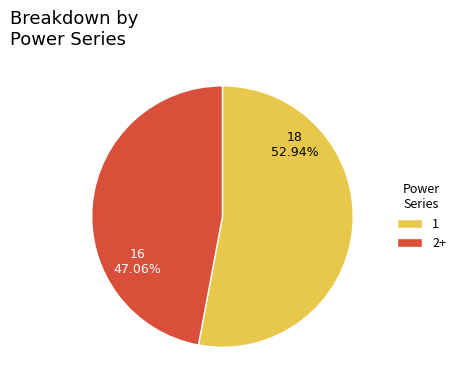

To the nearest percent, what is the average slice percentage?

50%